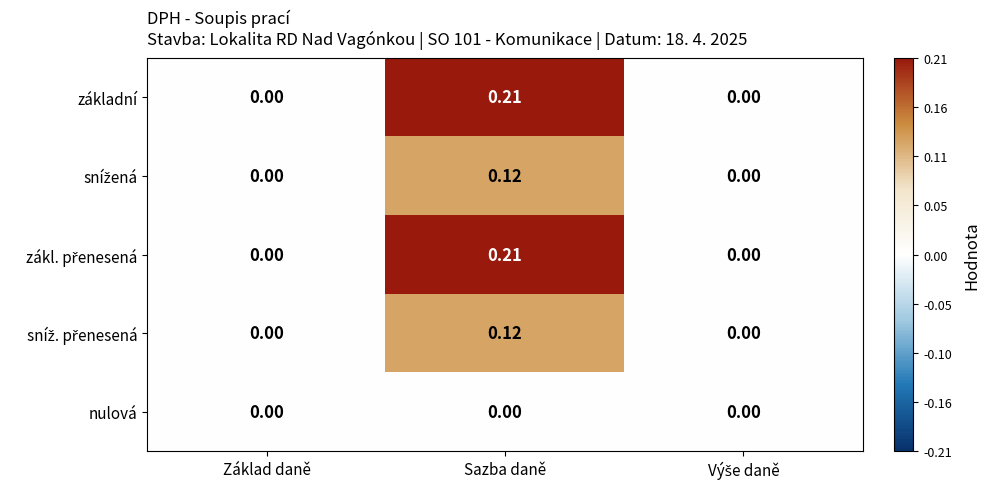

At which label does základní reach its peak?

Sazba daně